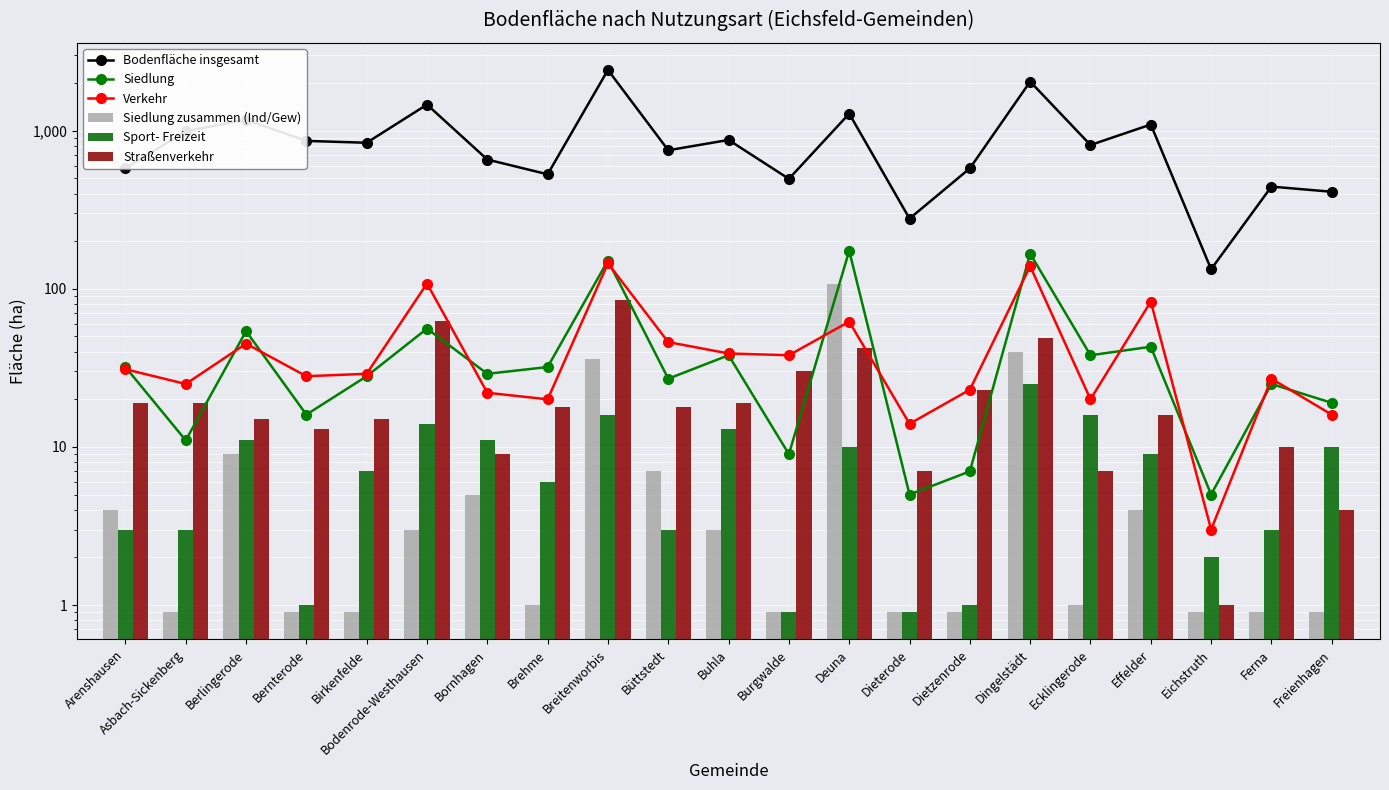

The value of Siedlung zusammen (Ind/Gew) at Bernterode is 0.3. True or false?

False